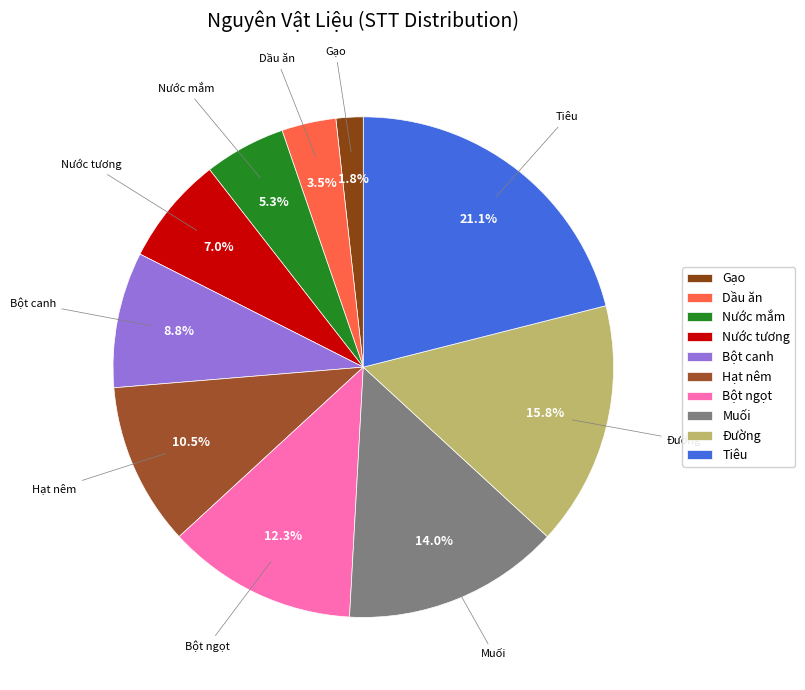

Count the number of slices in the pie.

10